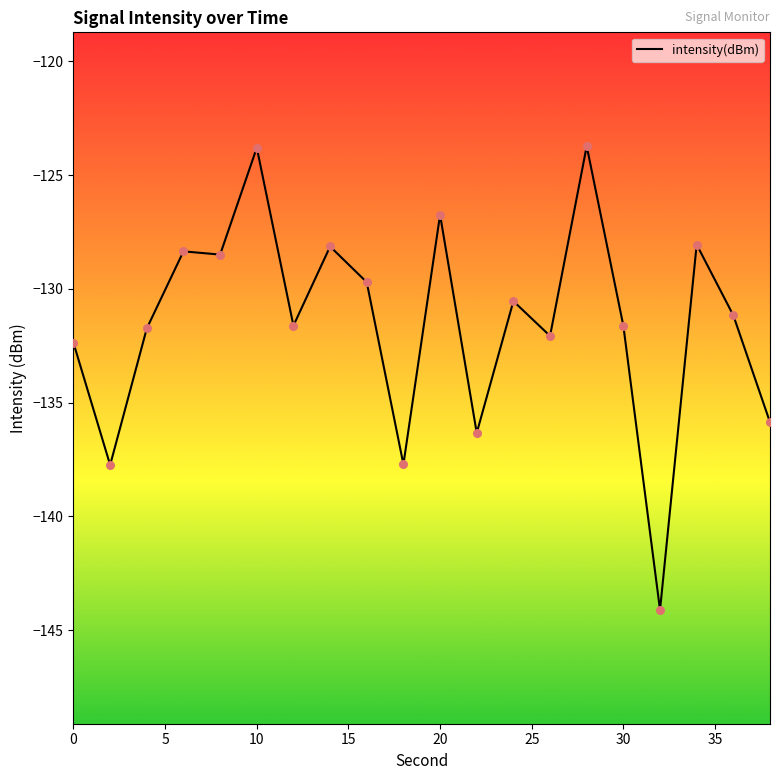

What is the smallest value displayed?

-144.1